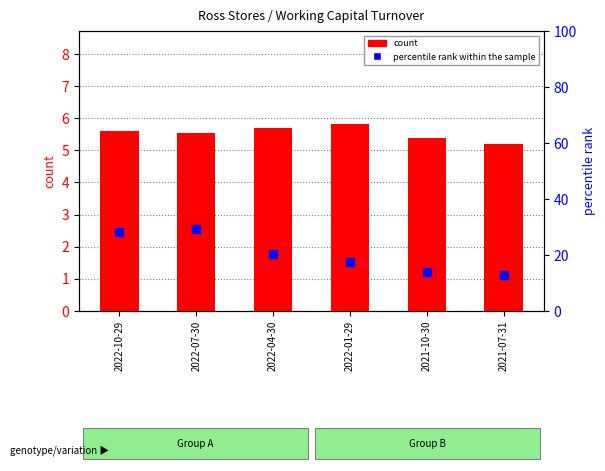

Which series contains the lowest Y value?

count